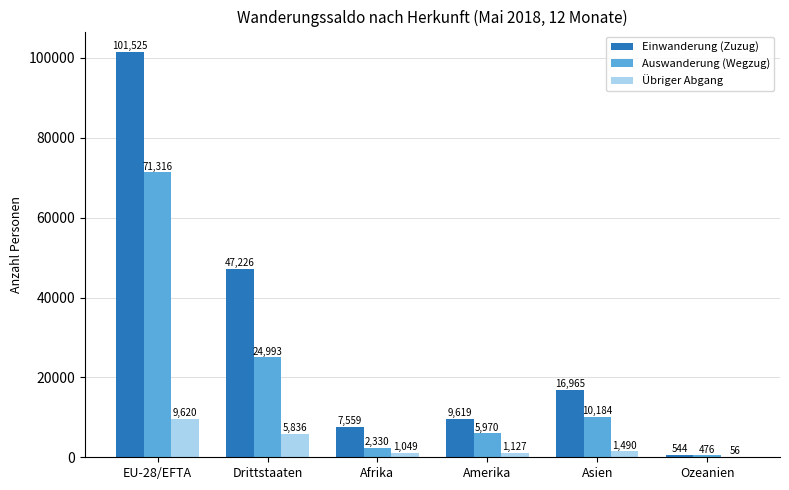

What is the maximum value for Einwanderung (Zuzug)?

101525